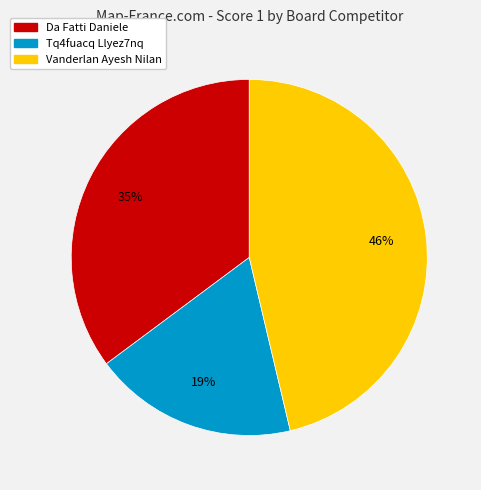

Is the sum of Vanderlan Ayesh Nilan and Da Fatti Daniele greater than half?

Yes